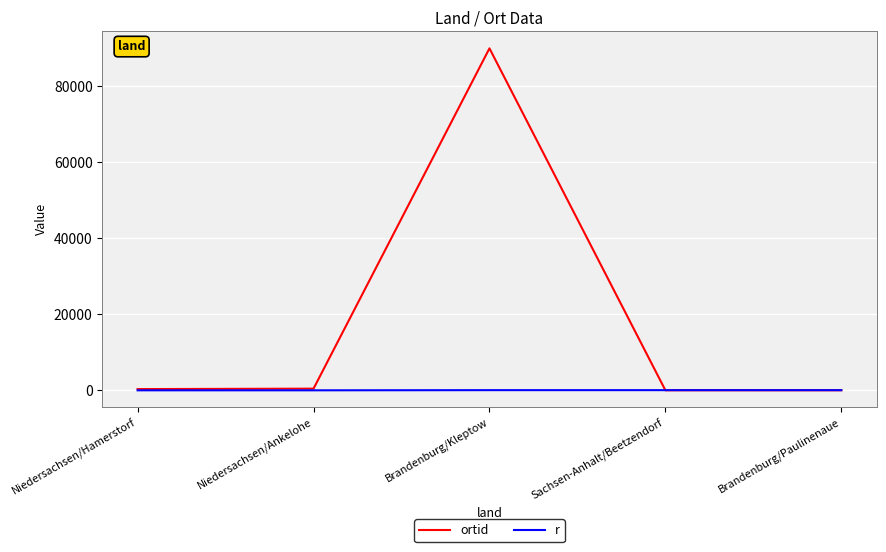

The ortid series shows 90003 at Brandenburg/Kleptow. True or false?

True